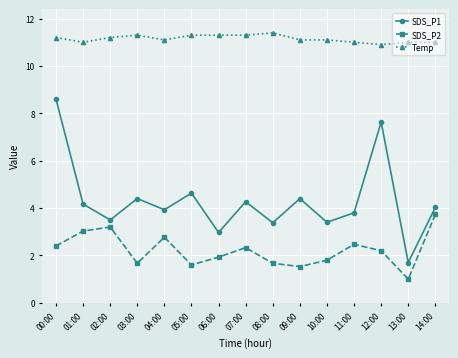

What is the average value of the SDS_P1 series?

4.3